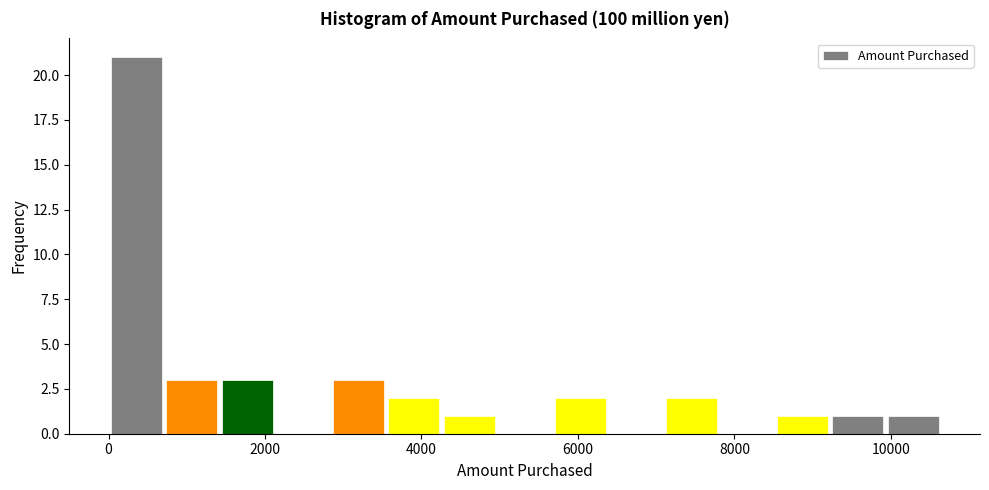

Around what value on the x-axis is the tallest bar? Give the approximate position of its centre, as read against the axis.

400